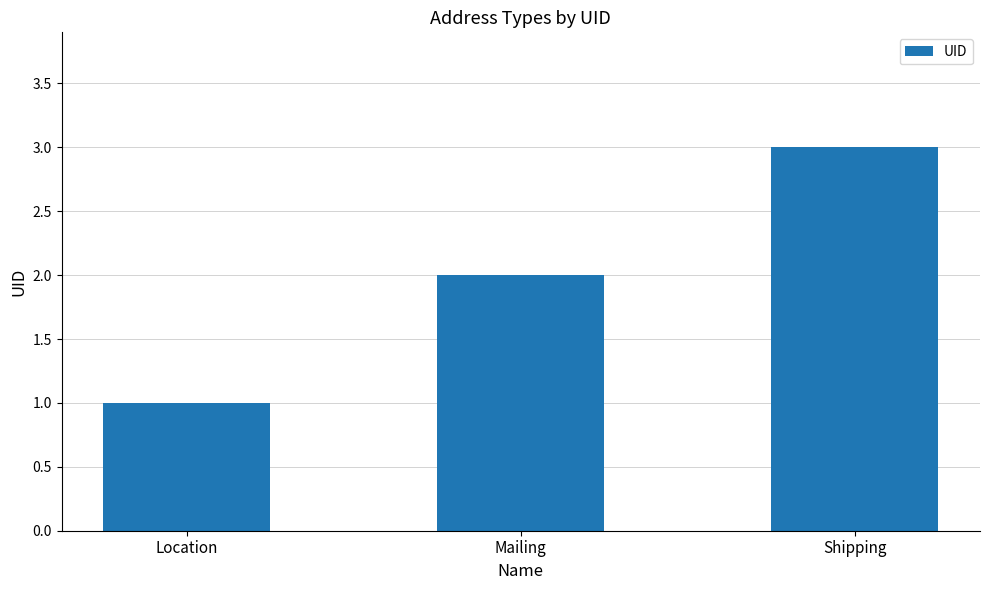

At which category does the chart reach its minimum across all series?

Location